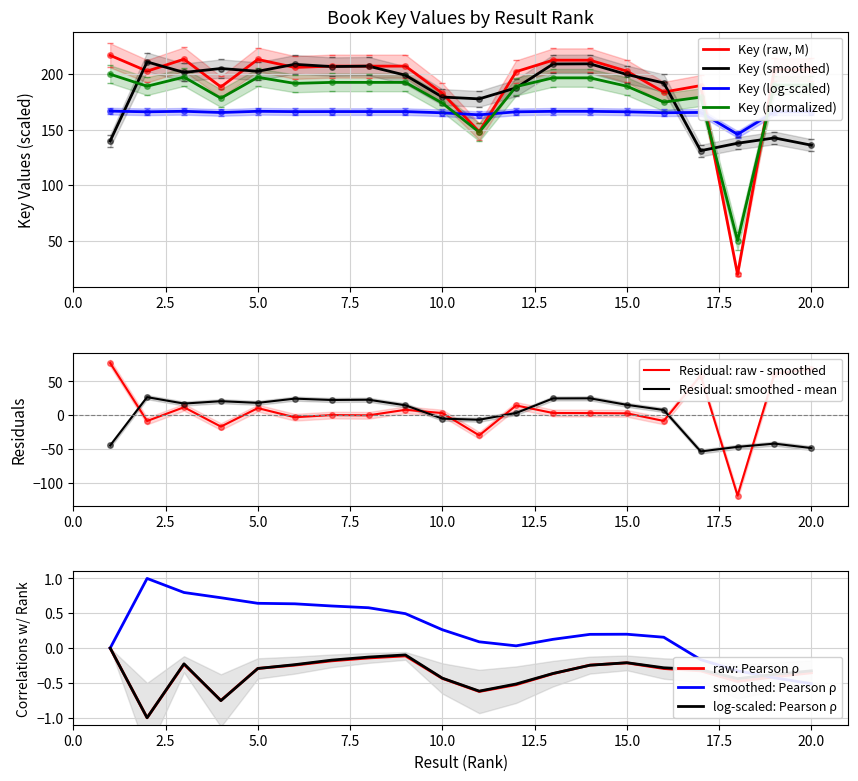

What is the difference between the second highest and second lowest values?

62.0